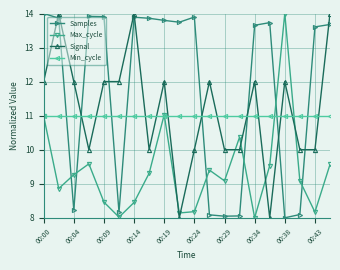

True or false: Max_cycle has more than 1 points higher than both neighbors.

True